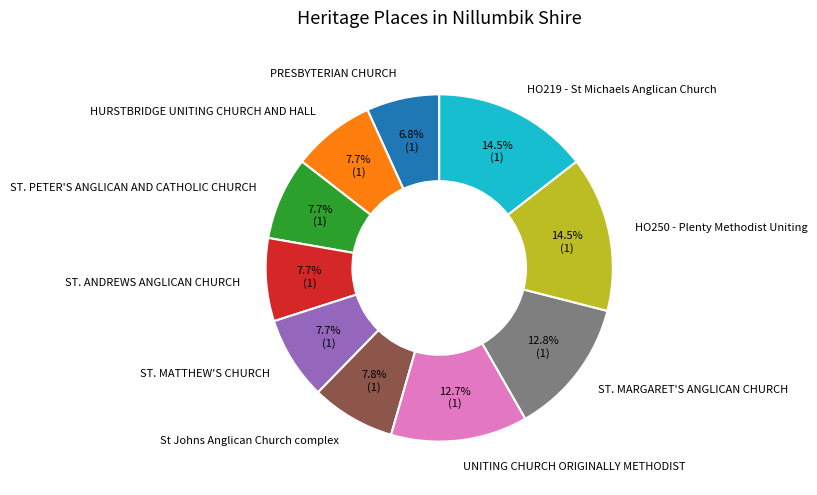

Which category has the smallest portion of the pie?

PRESBYTERIAN CHURCH